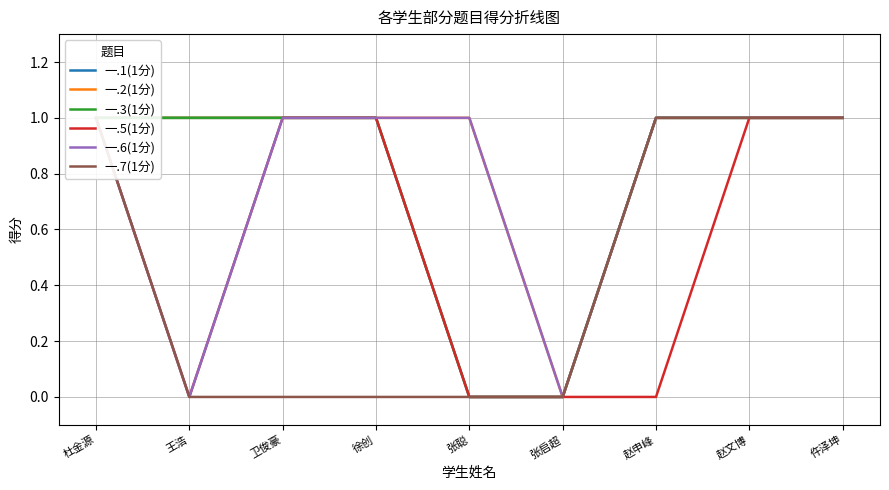

Which series has the widest spread of values?

一.1(1分)